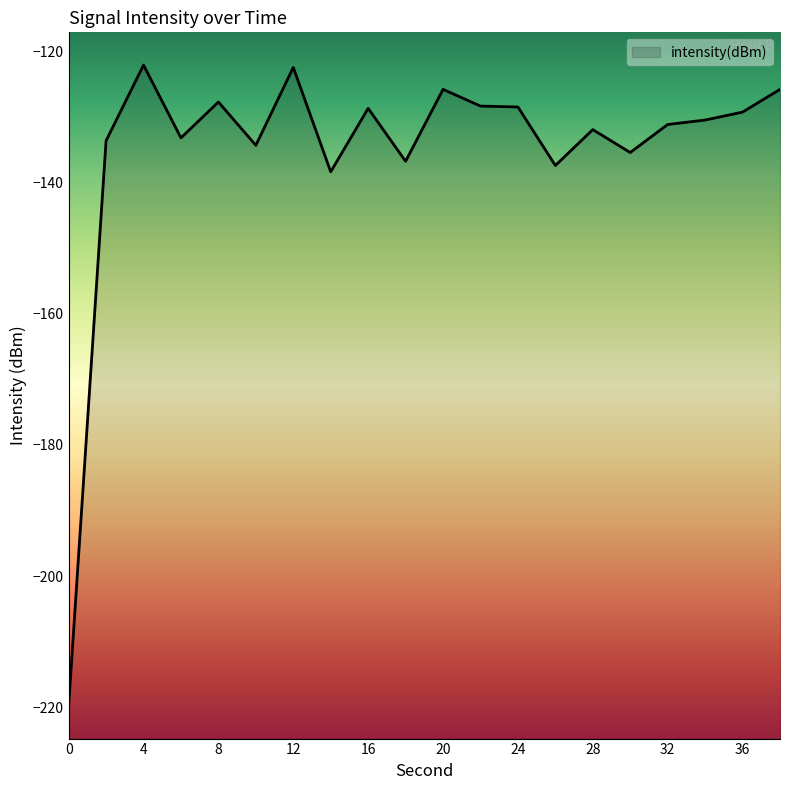

At which category does the data reach its first local peak?

4